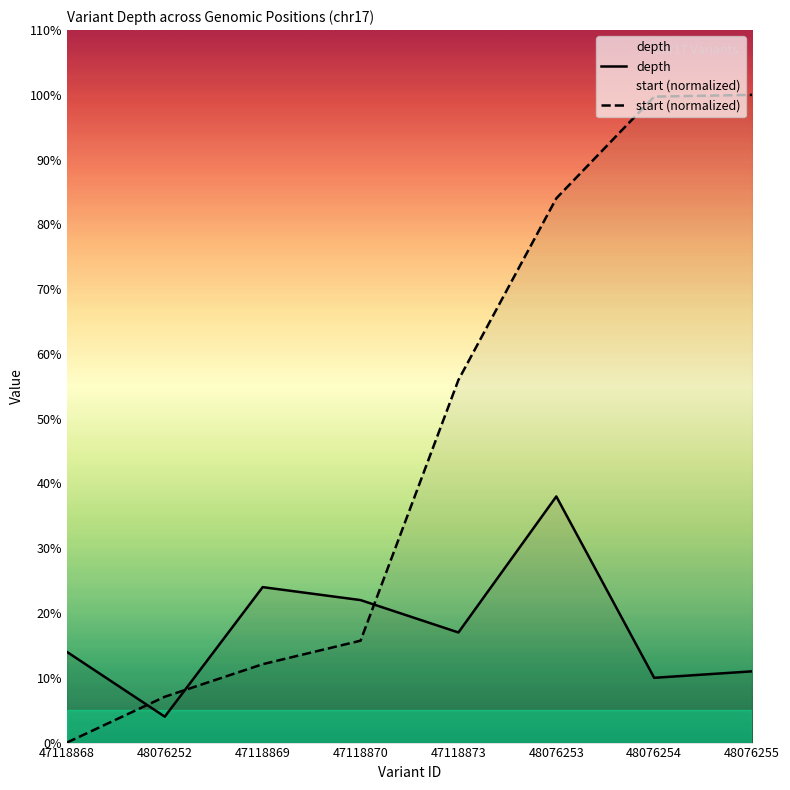

At 47118868, list the series in order from largest to smallest.

depth, start (normalized)